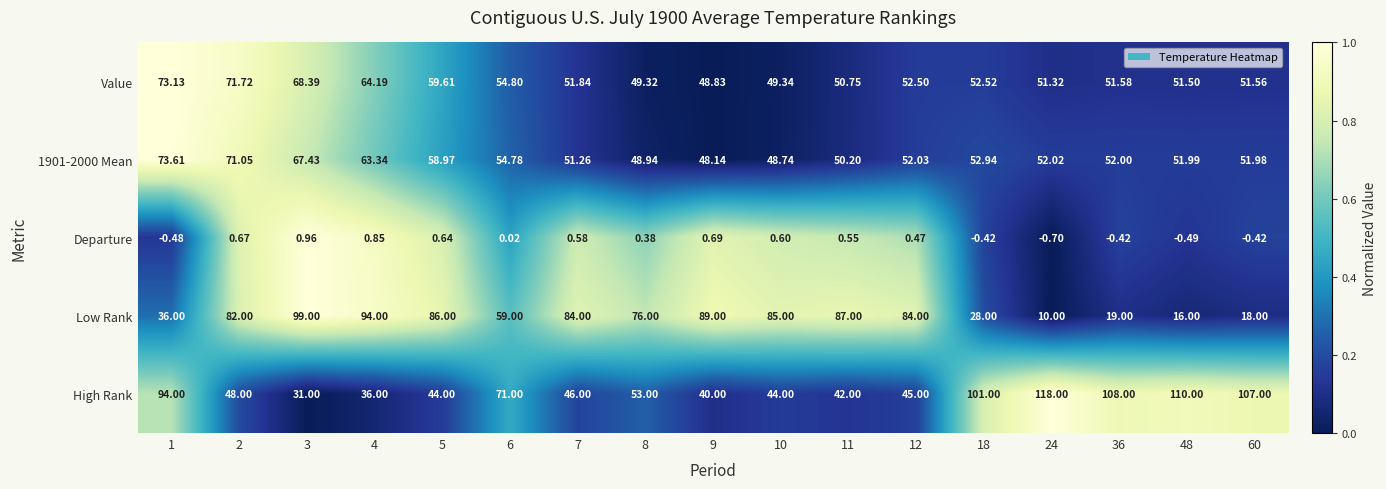

Which series changed the most between 10 and 48?

Low Rank